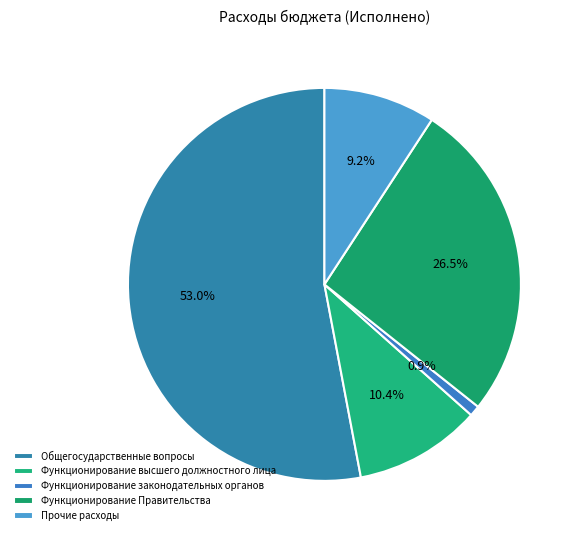

To the nearest percent, what portion does Общегосударственные вопросы represent?

53%